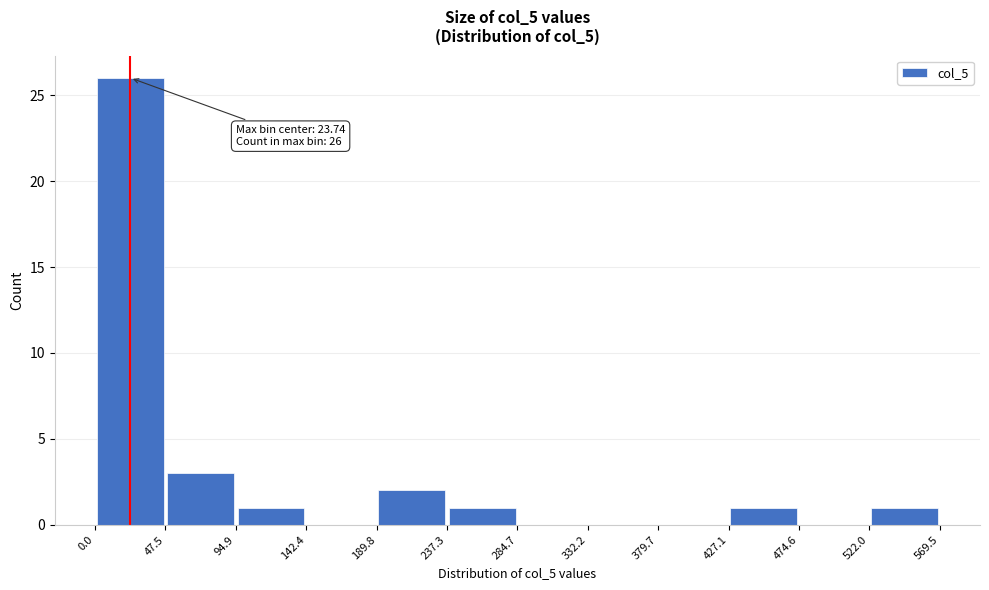

Which range on the x-axis has the tallest bar?

0.0 to 47.5